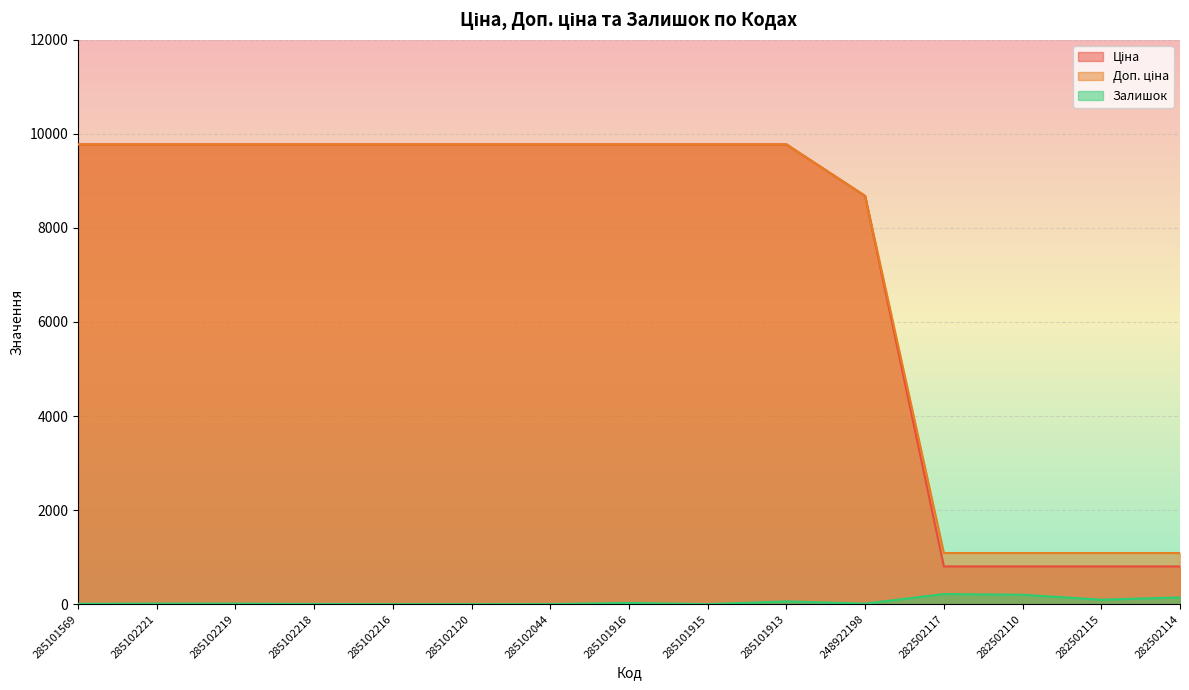

Count the number of categories in the chart.

15